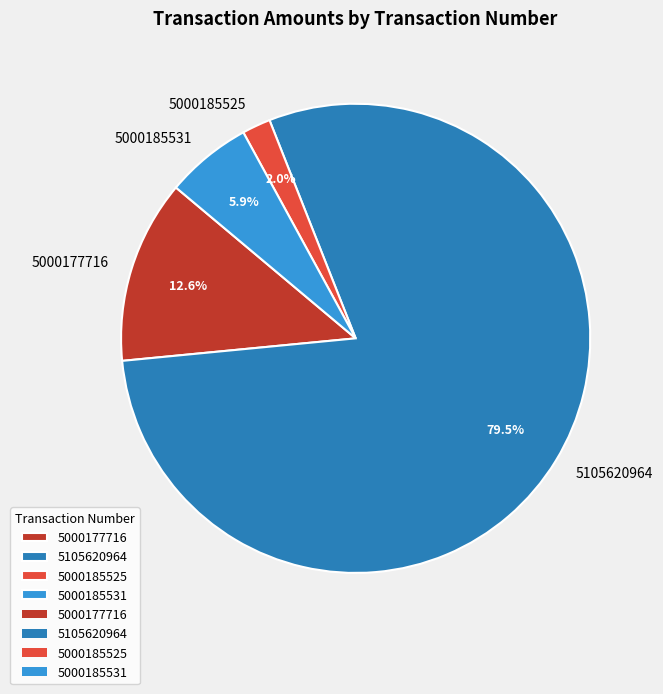

What is the ratio of the value at 5000185525 to the value at 5000177716?

0.2